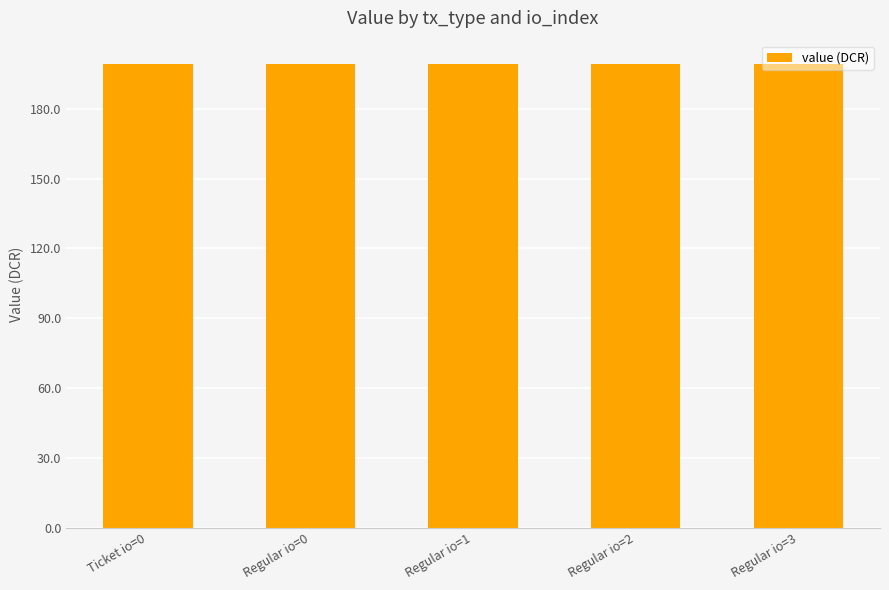

Which series has the largest total across all categories?

value